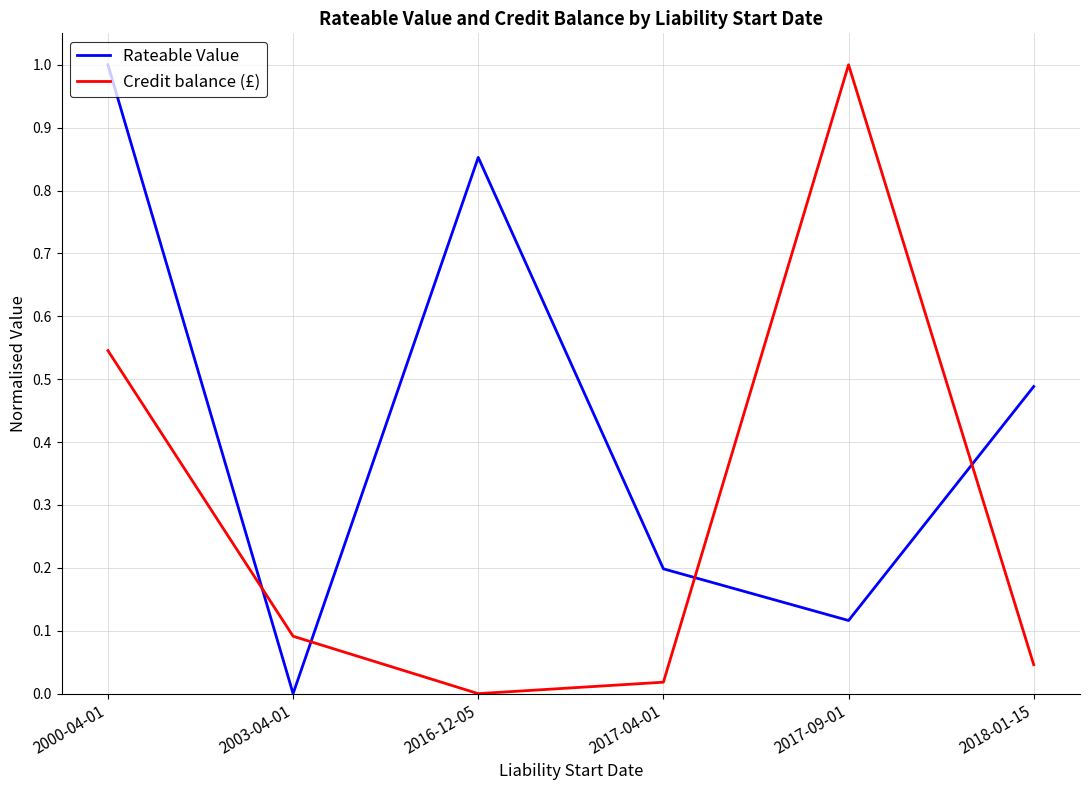

Where is Credit balance (£) nearest to the value 0?

2016-12-05